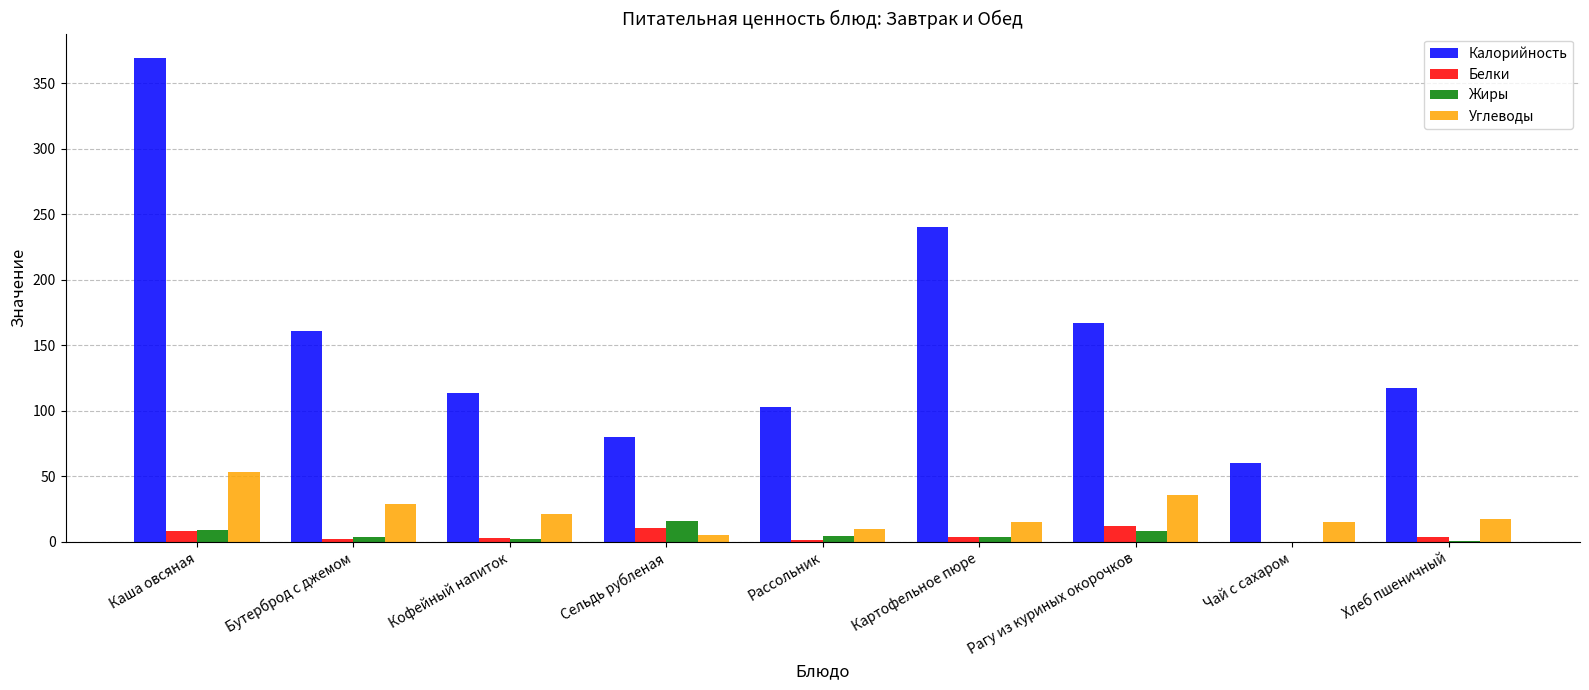

What are all the series names shown in the legend?

Калорийность, Белки, Жиры, Углеводы